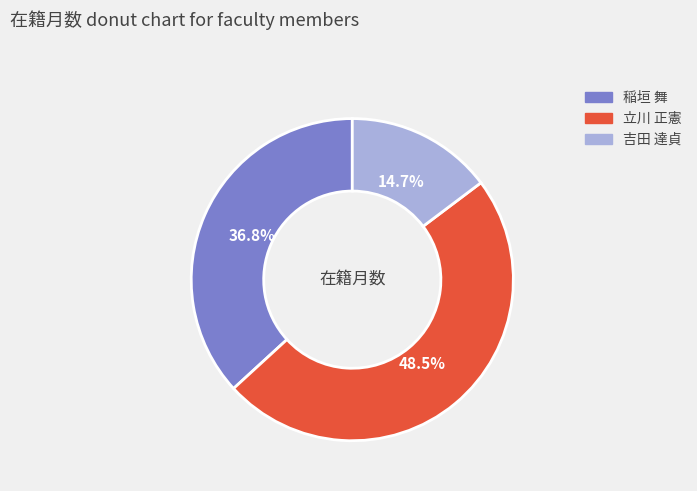

Is there any slice that represents more than half of the pie?

No